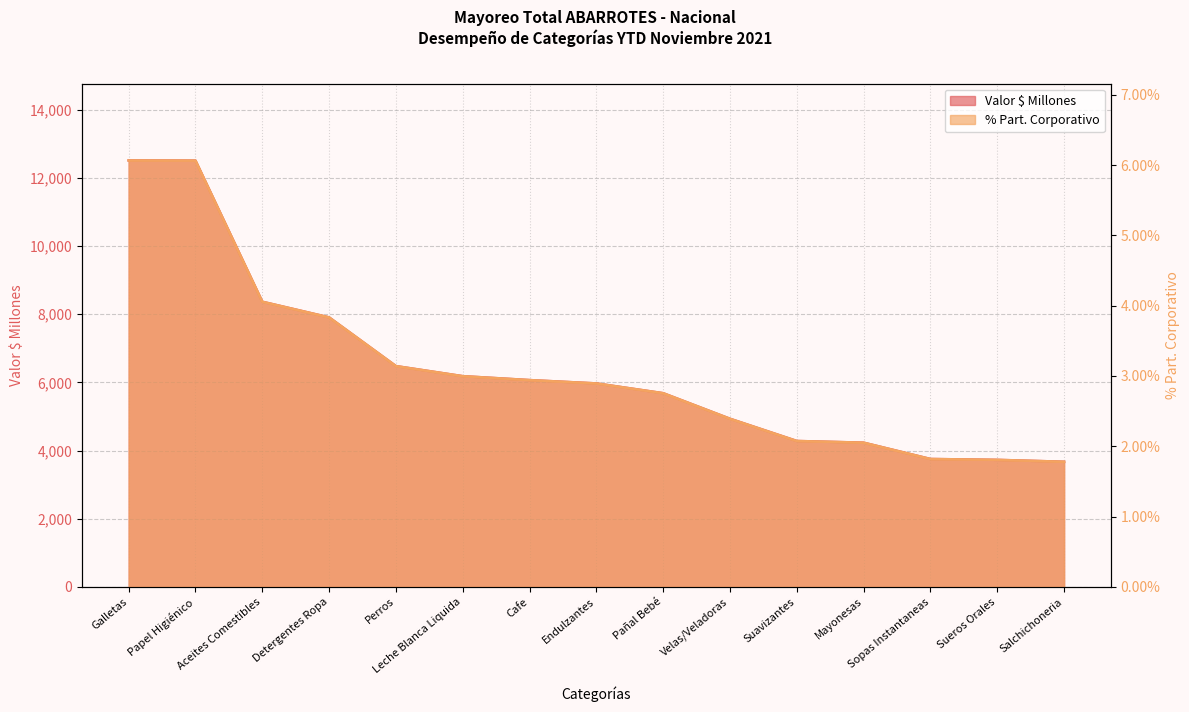

Rank the series at Papel Higiénico from lowest to highest value.

% Part. Corporativo, Valor $ Millones